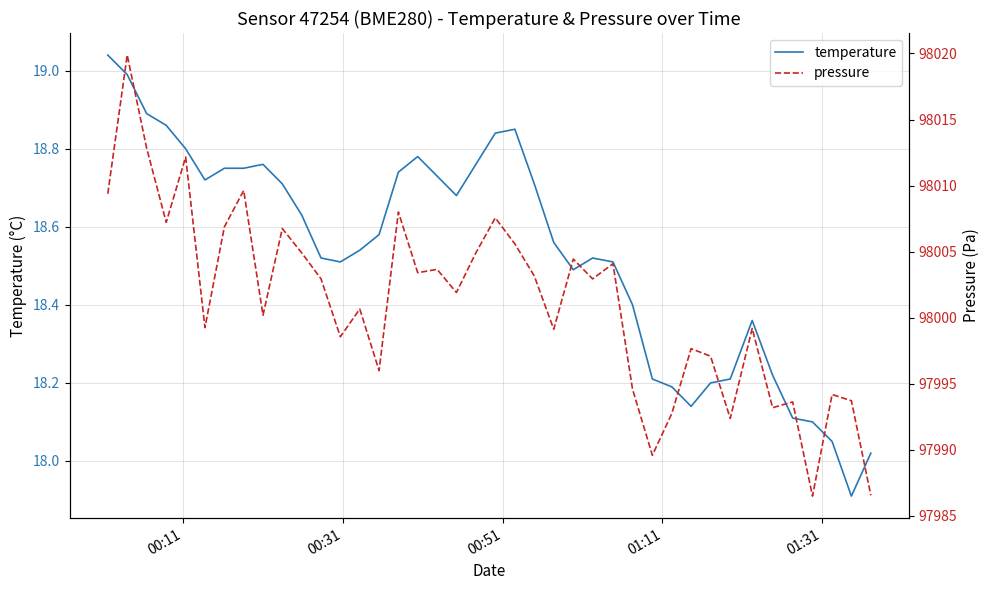

True or false: temperature and pressure intersect in this chart.

False